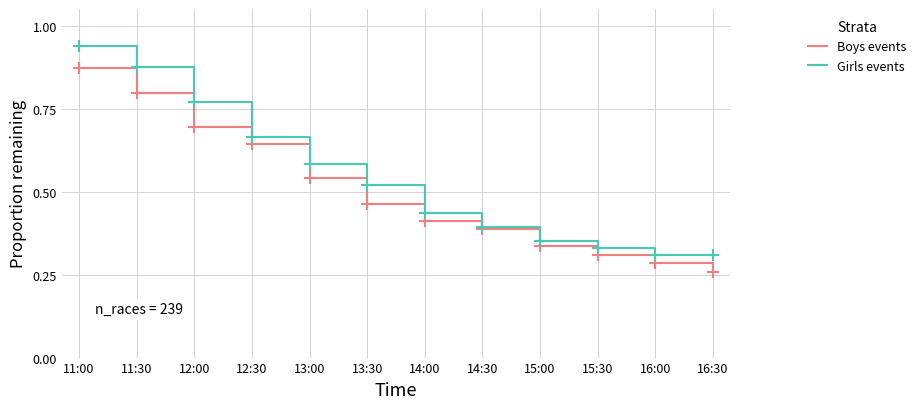

Is the value of Boys events at 15:30 greater than the value of Girls events at 13:30?

No